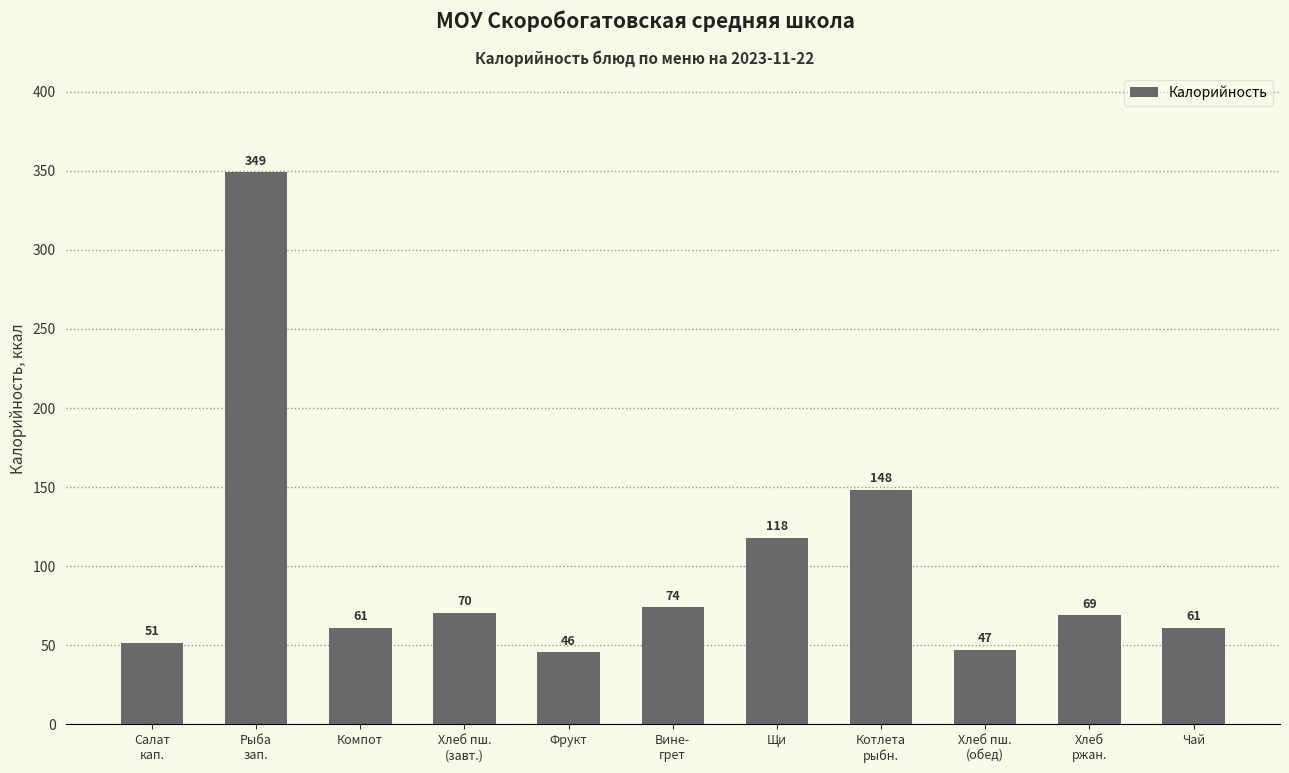

What is the approximate value at Щи?

118.0